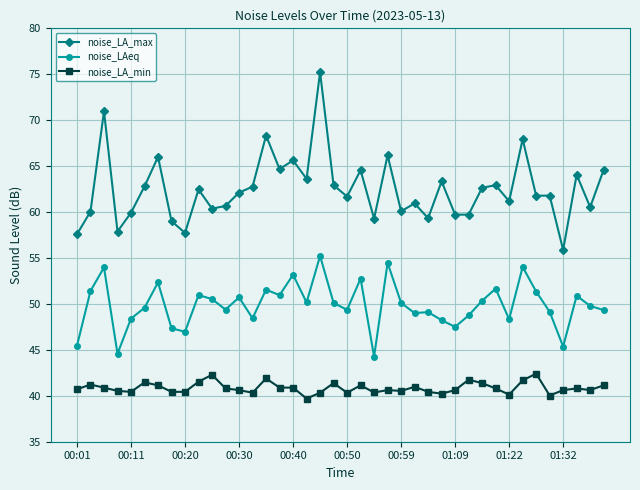

True or false: noise_LAeq and noise_LA_max intersect in this chart.

False